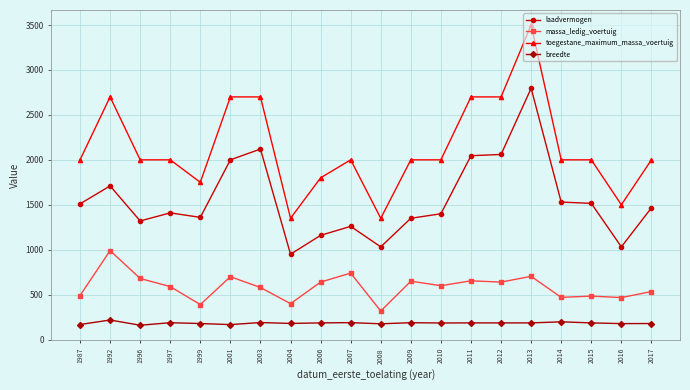

Rank the series by their maximum value, from highest to lowest.

toegestane_maximum_massa_voertuig, laadvermogen, massa_ledig_voertuig, breedte